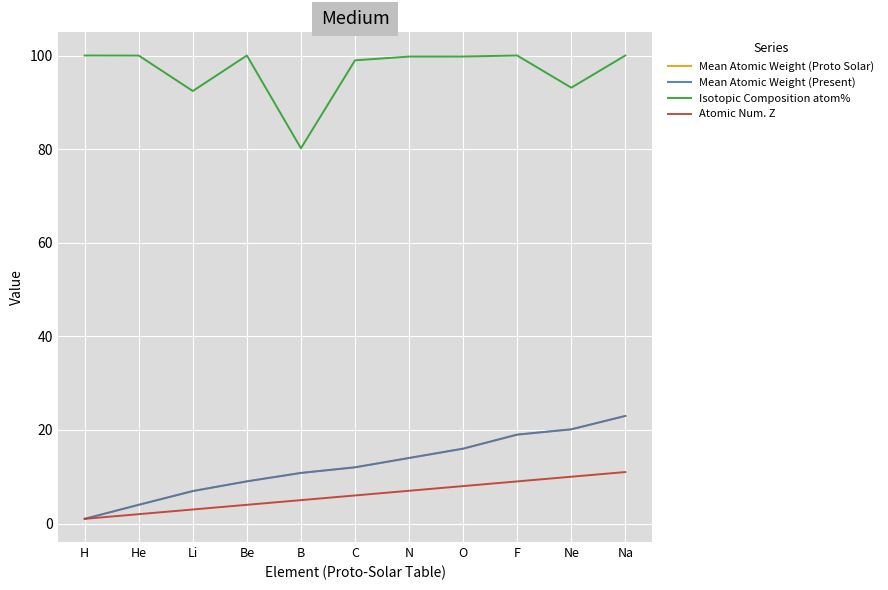

How many values in the Mean Atomic Weight (Proto Solar) series exceed 12?

6